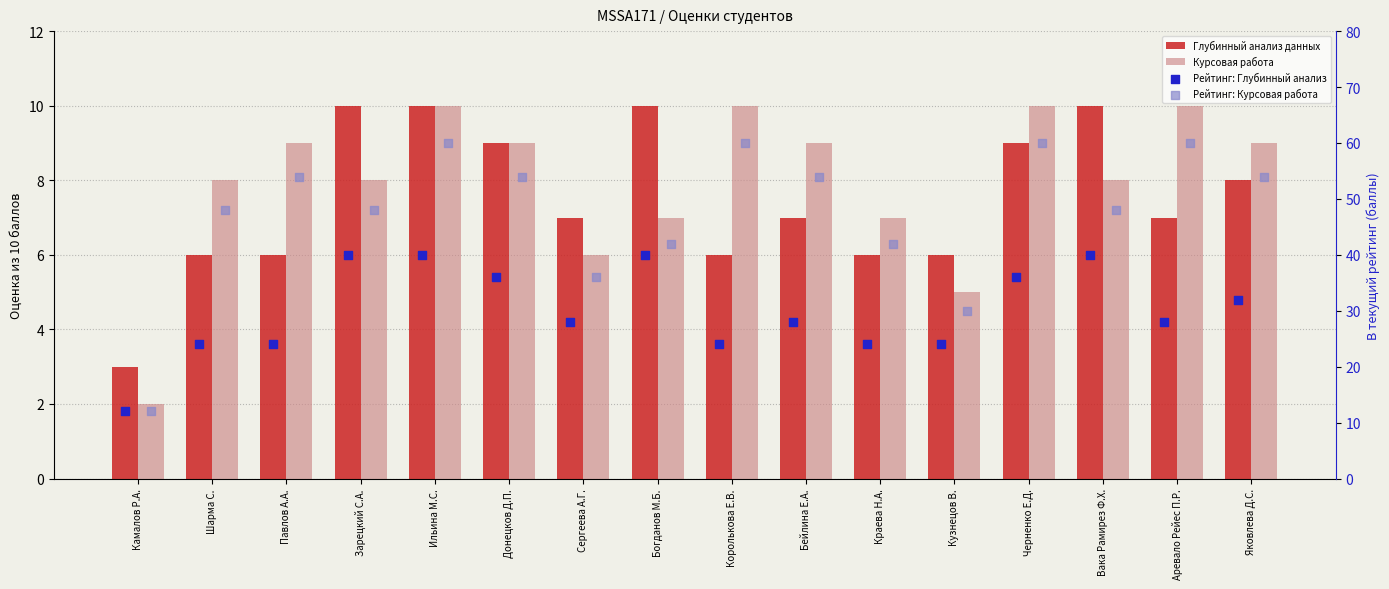

What is the total value across all series at Черненко Е.Д.?

115